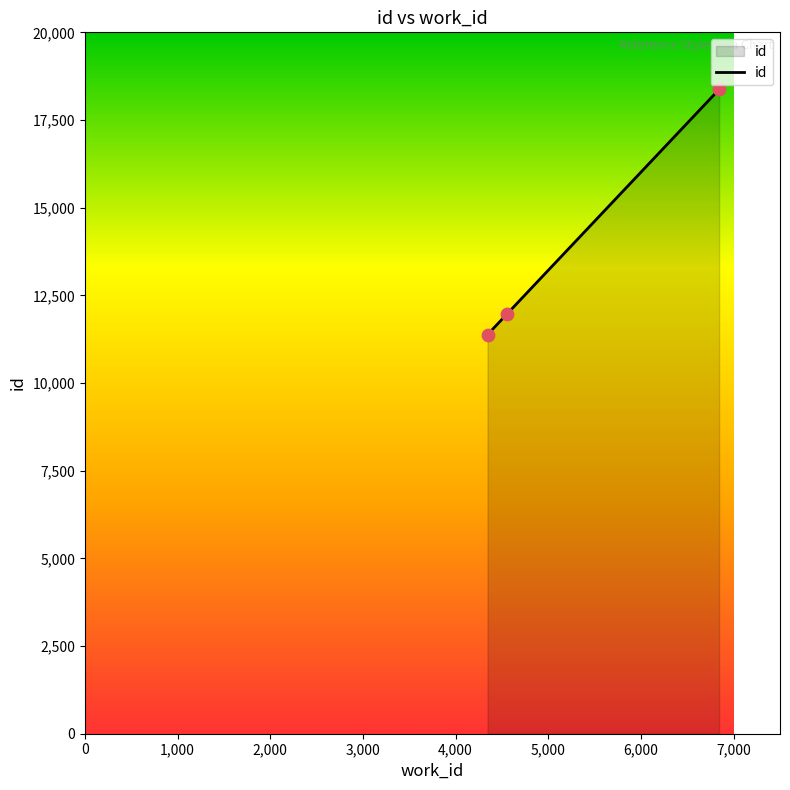

What is the greatest value displayed?

18373